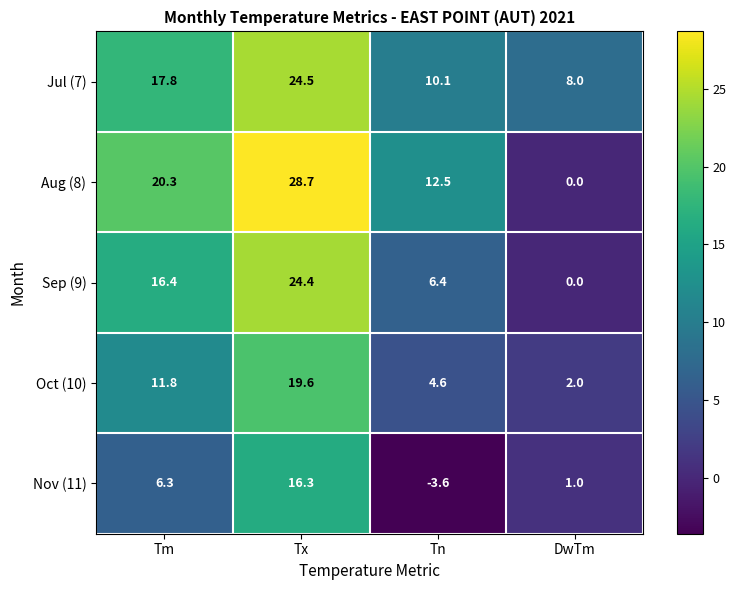

What is the difference between the highest and lowest values at DwTm?

8.0